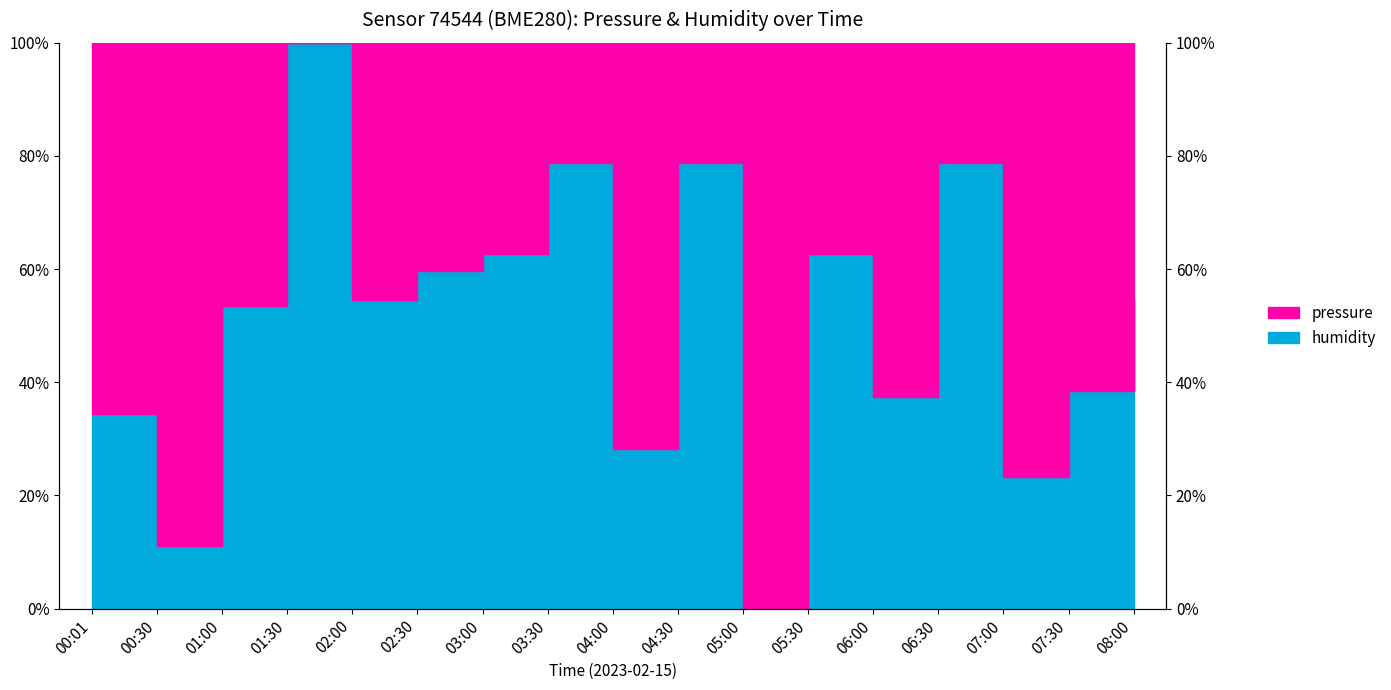

Reading left to right, transcribe all the data shown in this chart.

humidity_line: 00:01=34.3	00:30=11.1	01:00=53.5	01:30=100.0	02:00=54.5	02:30=59.6	03:00=62.6	03:30=78.8	04:00=28.3	04:30=78.8	05:00=0.0	05:30=62.6	06:00=37.4	06:30=78.8	07:00=23.2	07:30=38.4	08:00=54.5
pressure_line: 00:01=0.0	00:30=51.5	01:00=67.7	01:30=92.6	02:00=100.0	02:30=96.4	03:00=86.9	03:30=92.3	04:00=65.8	04:30=61.1	05:00=79.5	05:30=86.9	06:00=82.0	06:30=92.3	07:00=84.8	07:30=88.7	08:00=100.0